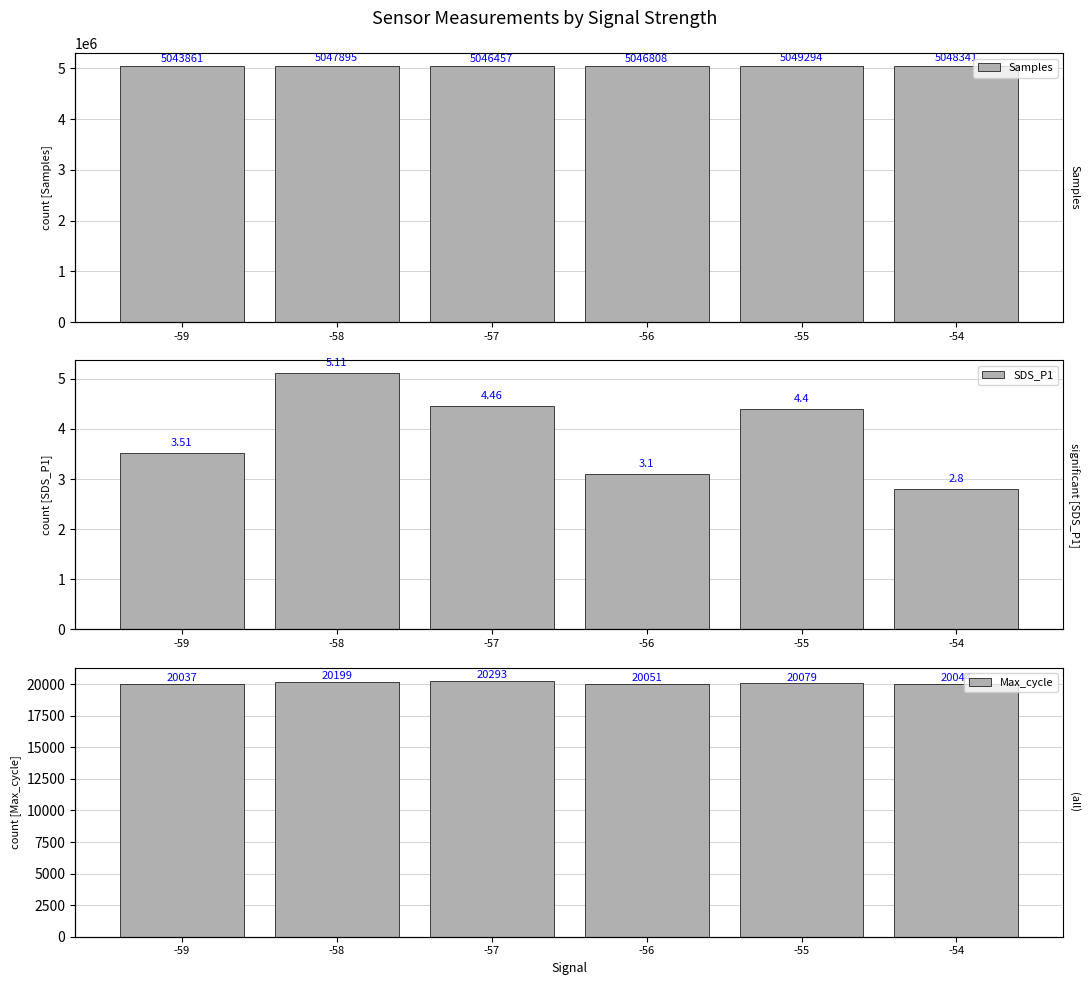

How many bars are there in each group?

3